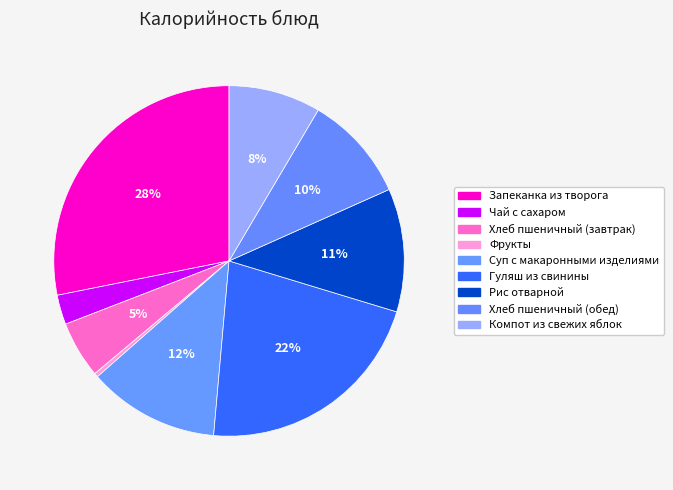

To the nearest percent, what is the average slice percentage?

11%